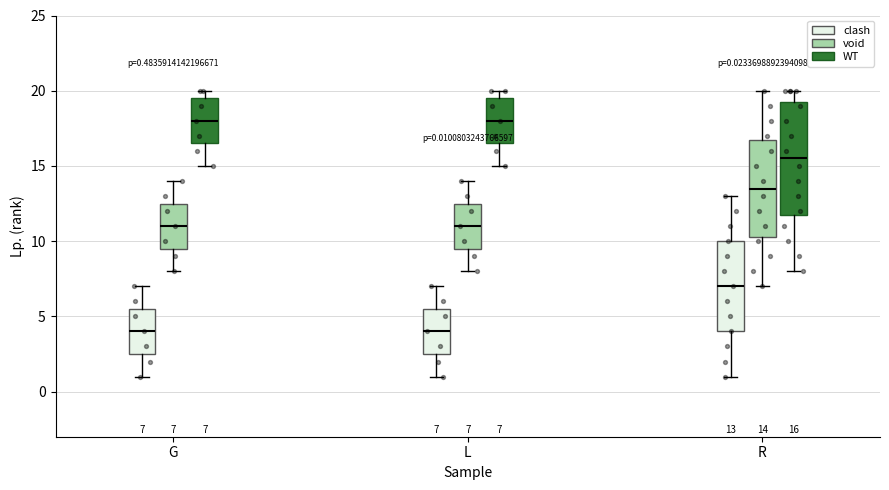

Comparing the boxes themselves (not the whiskers), which one is the tallest?

R (WT)